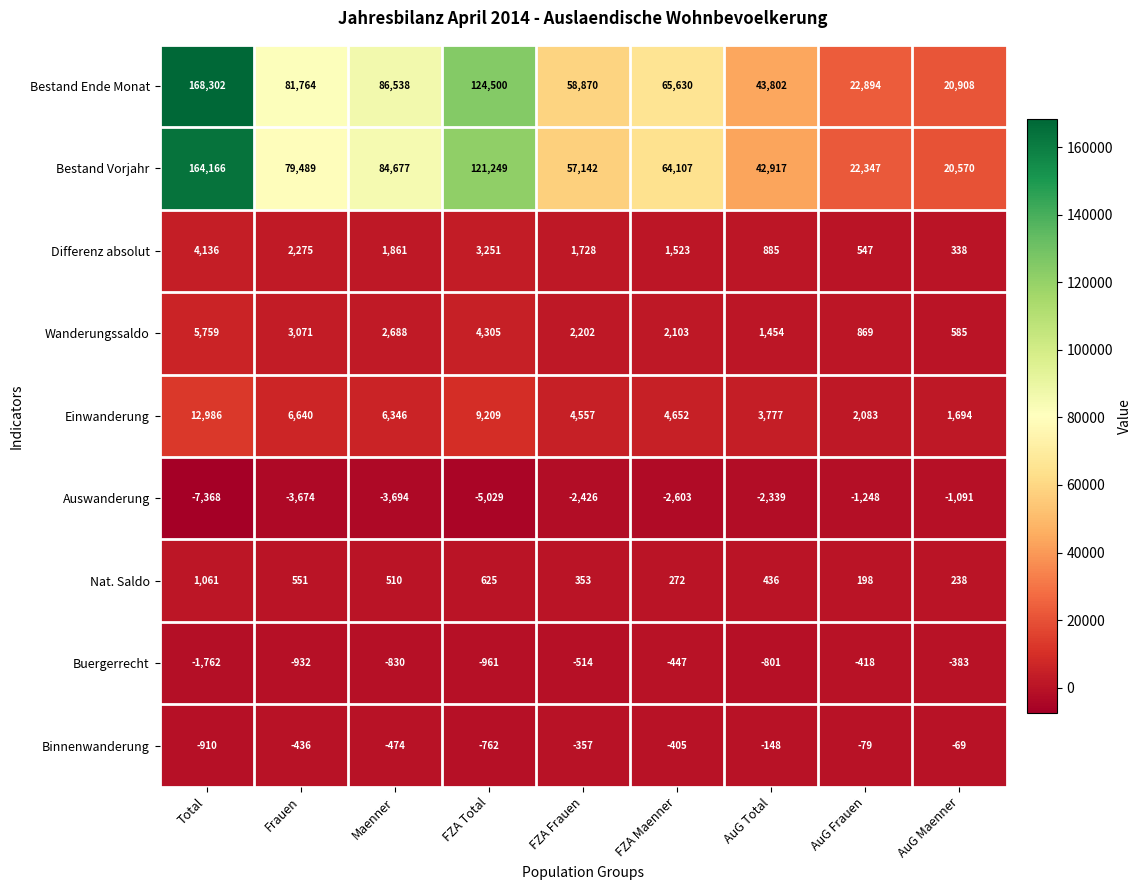

Which series has the largest total across all categories?

Bestand Ende Monat